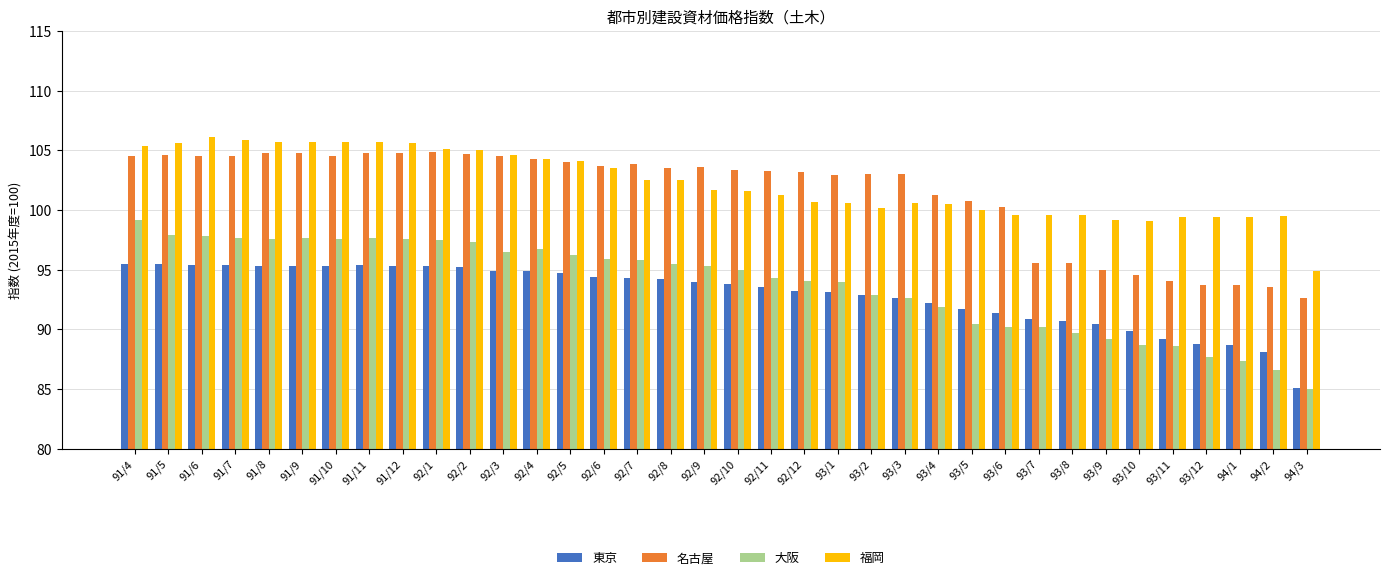

What is the label of the 29th bar from the left?

93/8